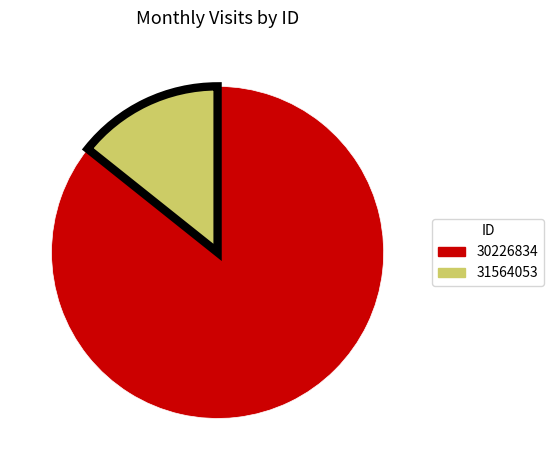

Is it true that 30226834 is 86% of the pie?

True